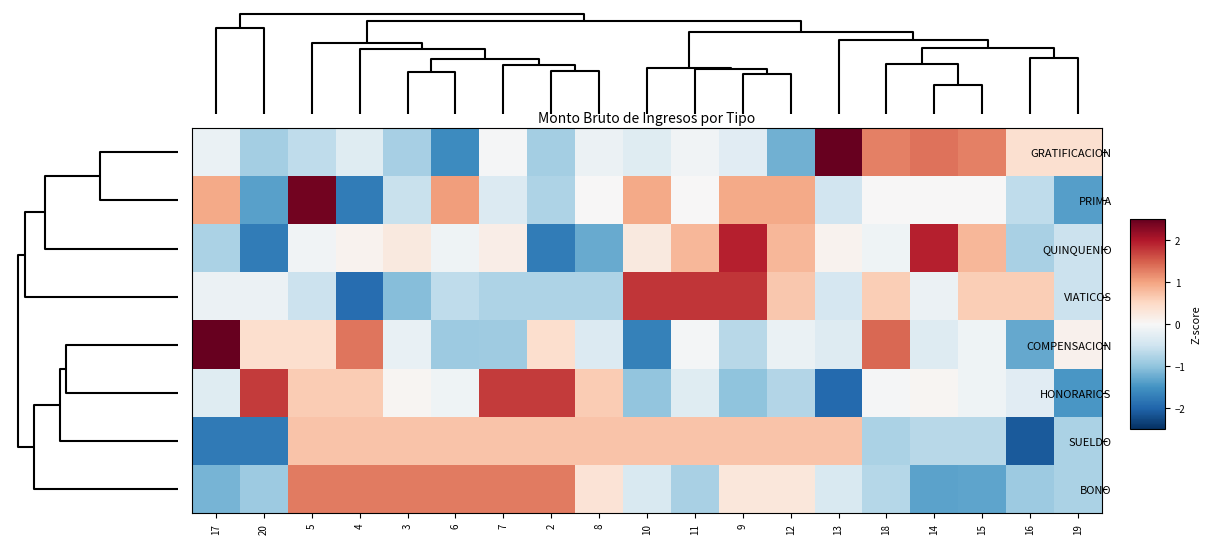

Reading left to right, what are all the values shown in this chart?

GRATIFICACION: 17=-0.2	20=-0.9	5=-0.6	4=-0.3	3=-0.8	6=-1.6	7=-0.0	2=-0.9	8=-0.2	10=-0.3	11=-0.1	9=-0.3	12=-1.2	13=2.6	18=1.3	14=1.3	15=1.3	16=0.4	19=0.4
PRIMA: 17=0.9	20=-1.4	5=2.4	4=-1.8	3=-0.5	6=1.0	7=-0.3	2=-0.8	8=0.0	10=0.9	11=0.0	9=0.9	12=0.9	13=-0.5	18=0.0	14=0.0	15=0.0	16=-0.6	19=-1.4
QUINQUENIO: 17=-0.8	20=-1.8	5=-0.1	4=0.1	3=0.2	6=-0.1	7=0.2	2=-1.8	8=-1.3	10=0.2	11=0.8	9=1.9	12=0.8	13=0.1	18=-0.1	14=1.9	15=0.8	16=-0.8	19=-0.5
VIATICOS: 17=-0.1	20=-0.1	5=-0.5	4=-1.9	3=-1.1	6=-0.6	7=-0.8	2=-0.8	8=-0.8	10=1.8	11=1.8	9=1.8	12=0.7	13=-0.4	18=0.6	14=-0.1	15=0.6	16=0.6	19=-0.5
COMPENSACION: 17=2.8	20=0.4	5=0.4	4=1.3	3=-0.2	6=-0.9	7=-0.9	2=0.4	8=-0.3	10=-1.7	11=-0.0	9=-0.7	12=-0.2	13=-0.3	18=1.4	14=-0.3	15=-0.1	16=-1.3	19=0.1
HONORARIOS: 17=-0.3	20=1.7	5=0.6	4=0.6	3=0.1	6=-0.1	7=1.7	2=1.7	8=0.6	10=-1.0	11=-0.3	9=-1.0	12=-0.7	13=-1.9	18=-0.0	14=0.1	15=-0.1	16=-0.3	19=-1.4
SUELDO: 17=-1.8	20=-1.8	5=0.7	4=0.7	3=0.7	6=0.7	7=0.7	2=0.7	8=0.7	10=0.7	11=0.7	9=0.7	12=0.7	13=0.7	18=-0.8	14=-0.7	15=-0.7	16=-2.1	19=-0.8
BONO: 17=-1.2	20=-0.9	5=1.3	4=1.3	3=1.3	6=1.3	7=1.3	2=1.3	8=0.3	10=-0.4	11=-0.8	9=0.3	12=0.3	13=-0.4	18=-0.7	14=-1.3	15=-1.3	16=-0.9	19=-0.8